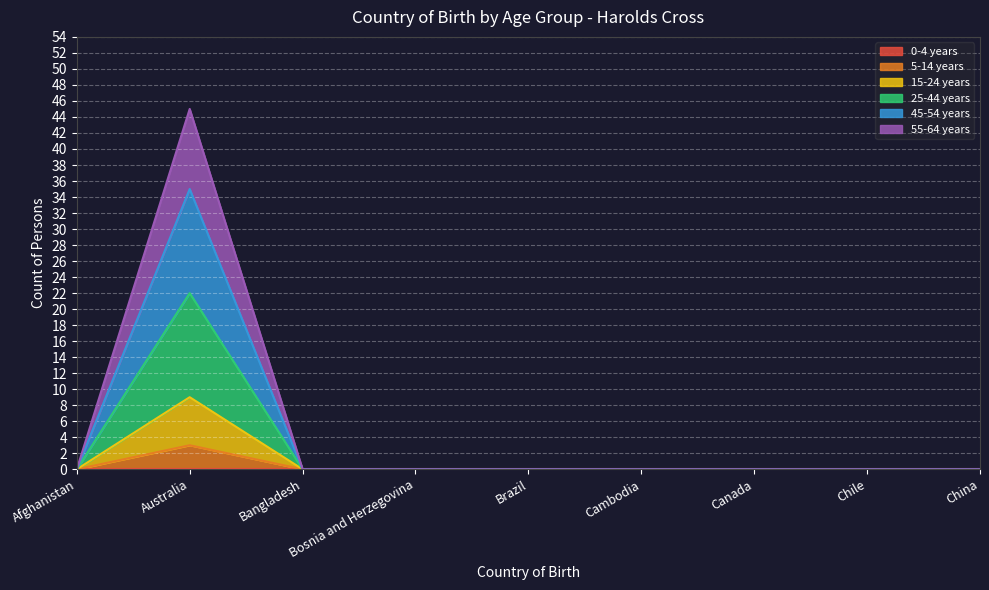

True or false: 15-24 years has more than 2 interior local peaks.

False